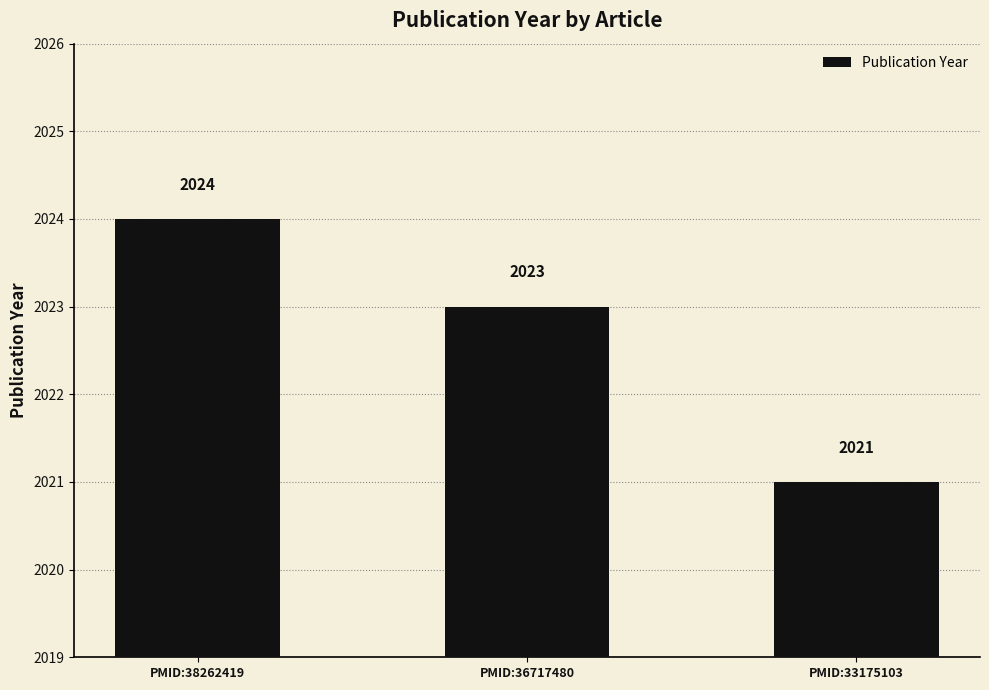

At which category does the chart reach its minimum across all series?

PMID:33175103